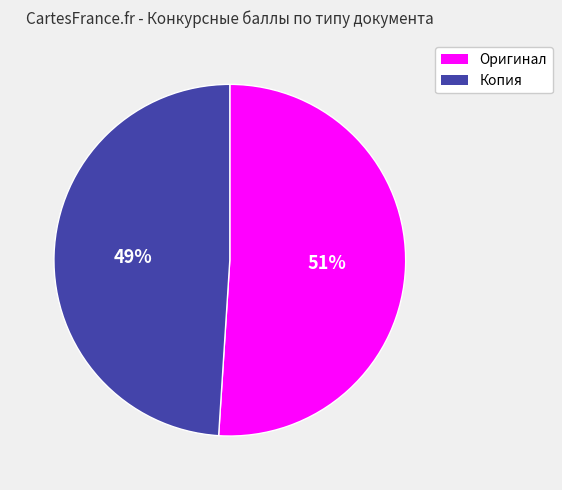

To the nearest percent, what is the average slice percentage?

50%